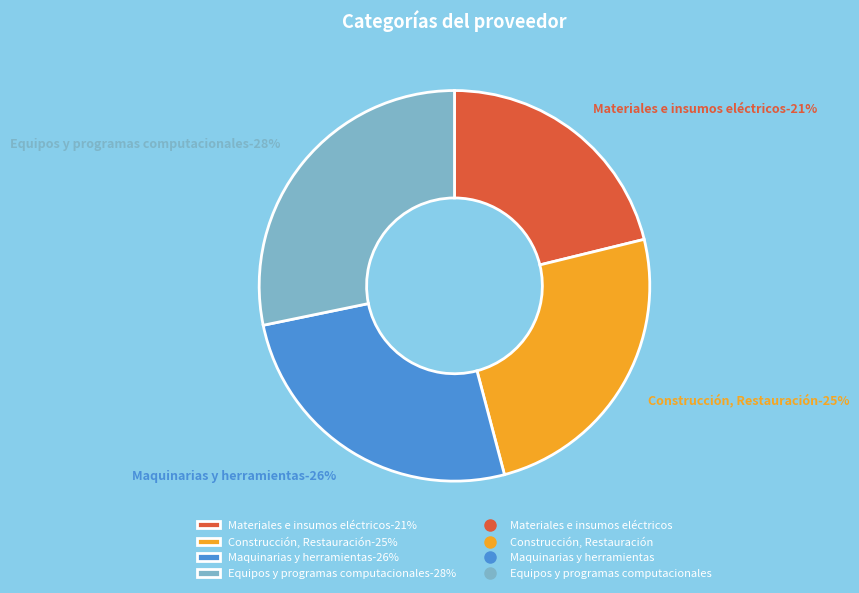

To the nearest percent, what portion does Equipos, accesorios y programas computacionales represent?

28%